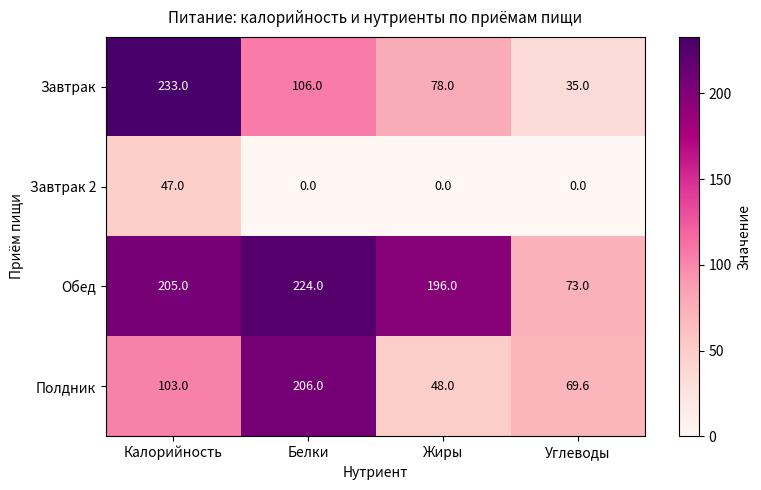

How many data points does each series have?

4